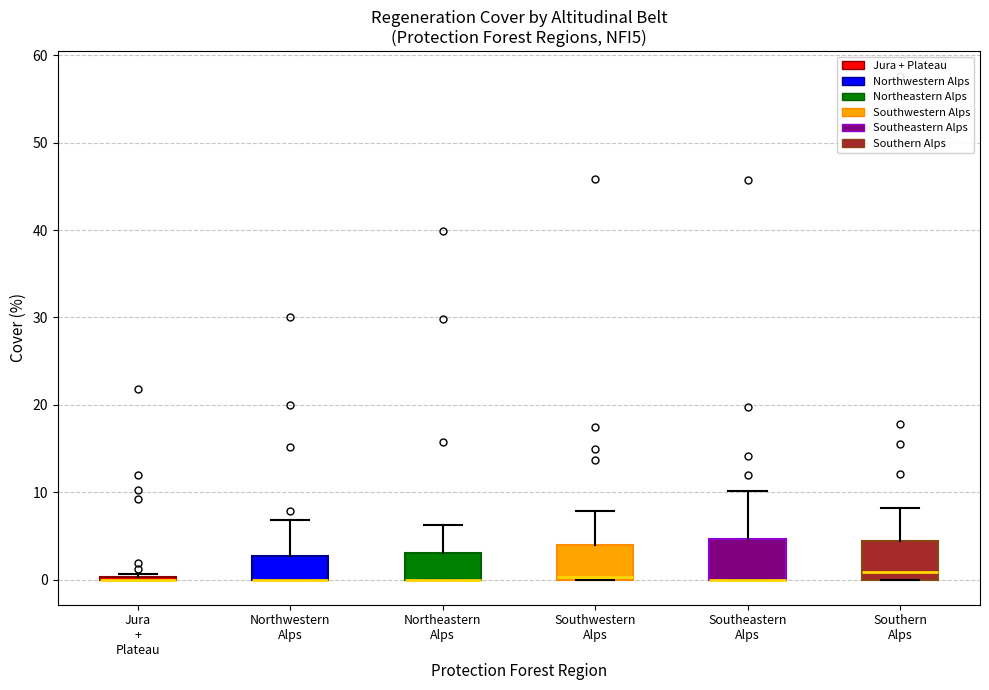

Reading left to right, read every box against the y-axis: the position of its median line, the range the box covers, and the ends of its whiskers. The values are not printed on the chart, so give them approximately, as read against the axis.

Jura + Plateau: box collapsed to a line at 0, whiskers 0 to 1
Northwestern Alps: median 0 (drawn on the box's lower edge), box 0 to 3, whiskers 0 to 7
Northeastern Alps: median 0 (drawn on the box's lower edge), box 0 to 3, whiskers 0 to 6
Southwestern Alps: median 0, box 0 to 4, whiskers 0 to 8
Southeastern Alps: median 0 (drawn on the box's lower edge), box 0 to 5, whiskers 0 to 10
Southern Alps: median 1, box 0 to 4, whiskers 0 to 8